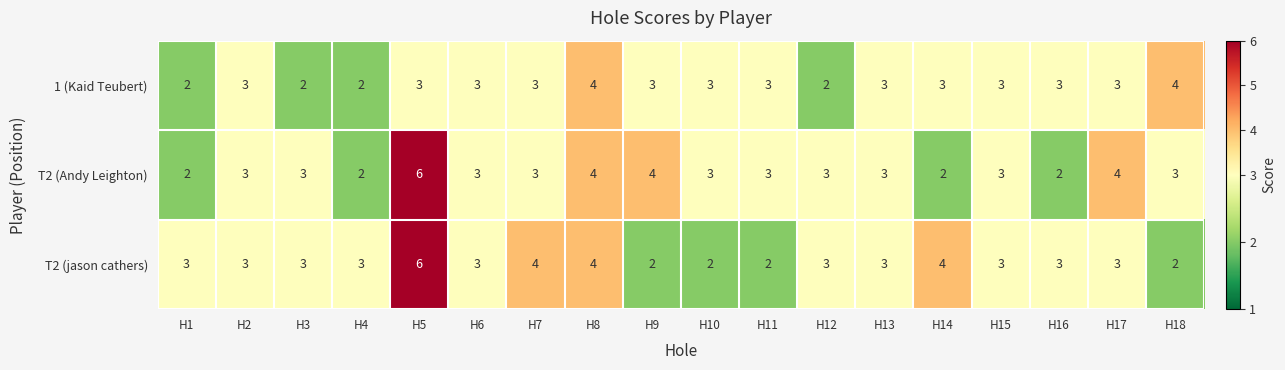

At which label does T2 (jason cathers) reach its peak?

H5